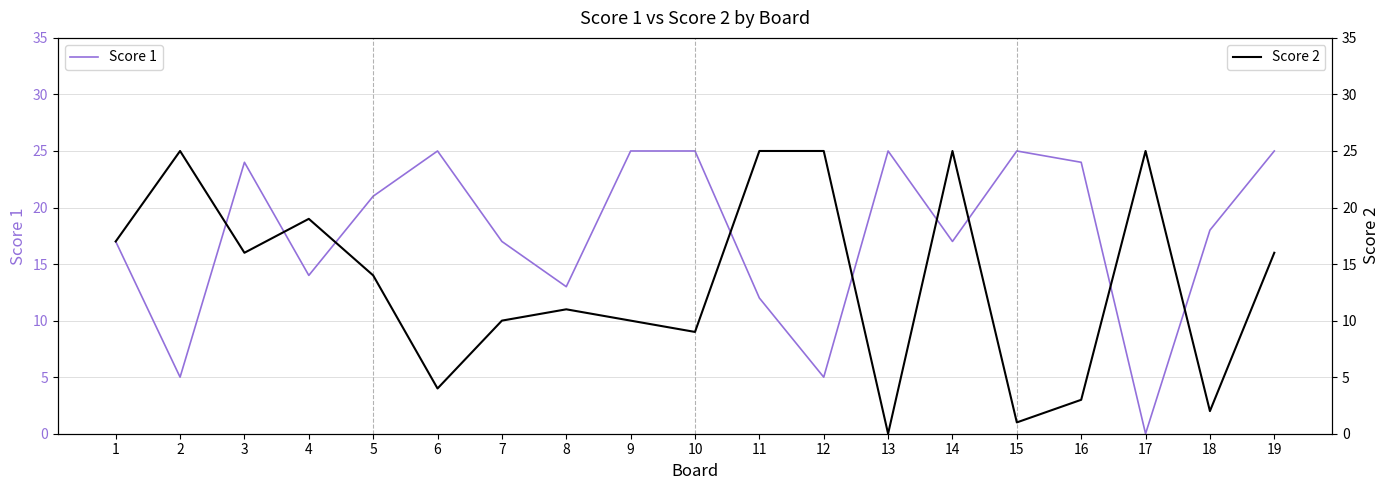

How many positive values does the Score 1 series have?

18